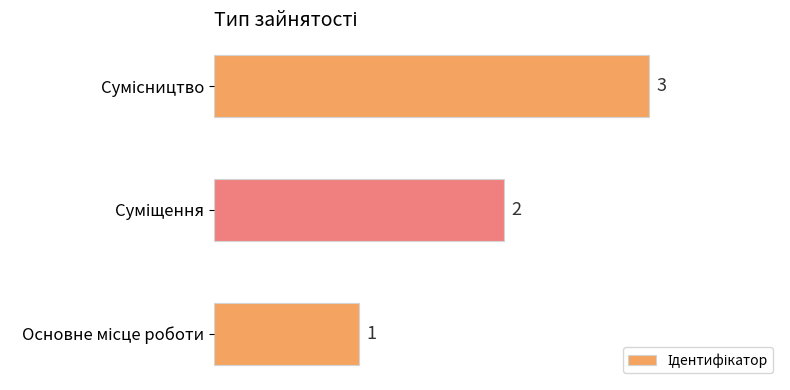

What is the greatest value displayed?

3